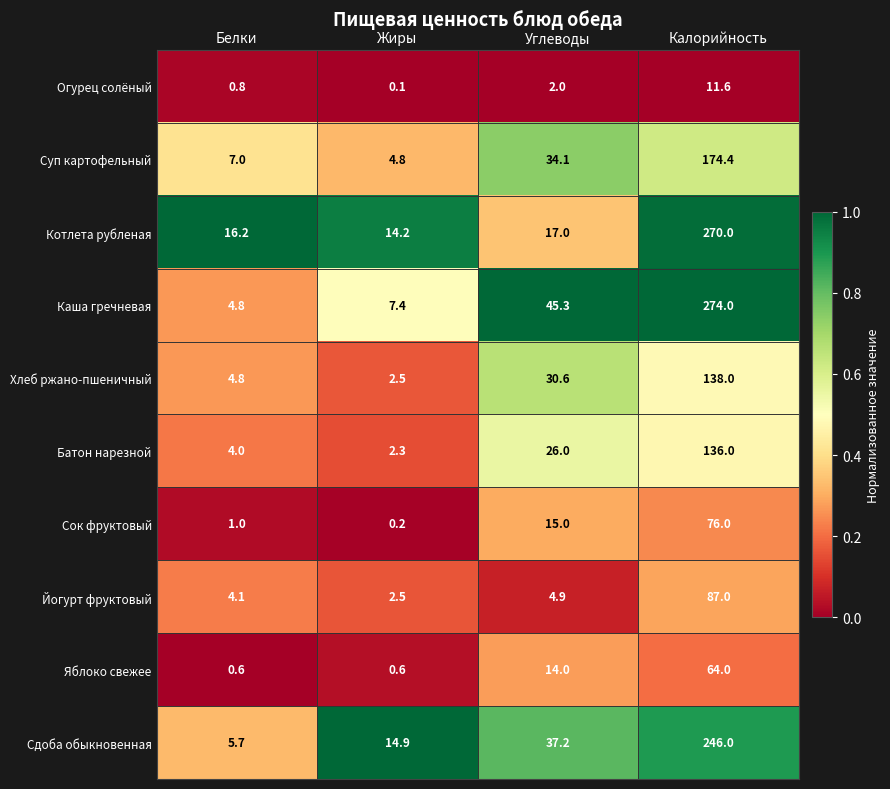

How many data points does each series have?

4